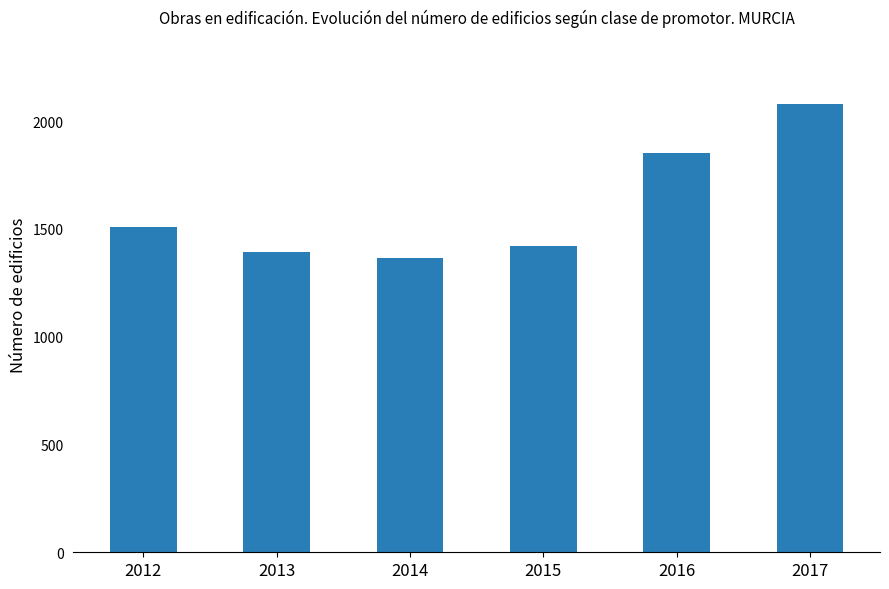

What is the smallest value displayed?

1366